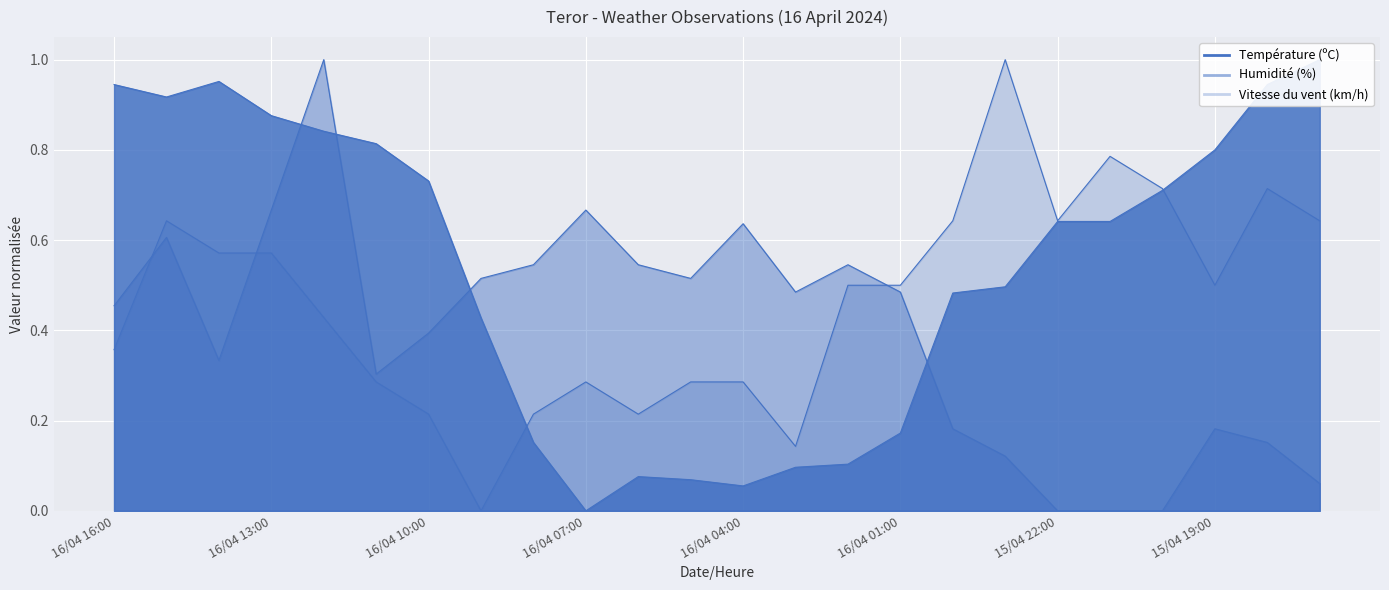

The value of Température (ºC) at 16/04 13:00 is 0.9. True or false?

True